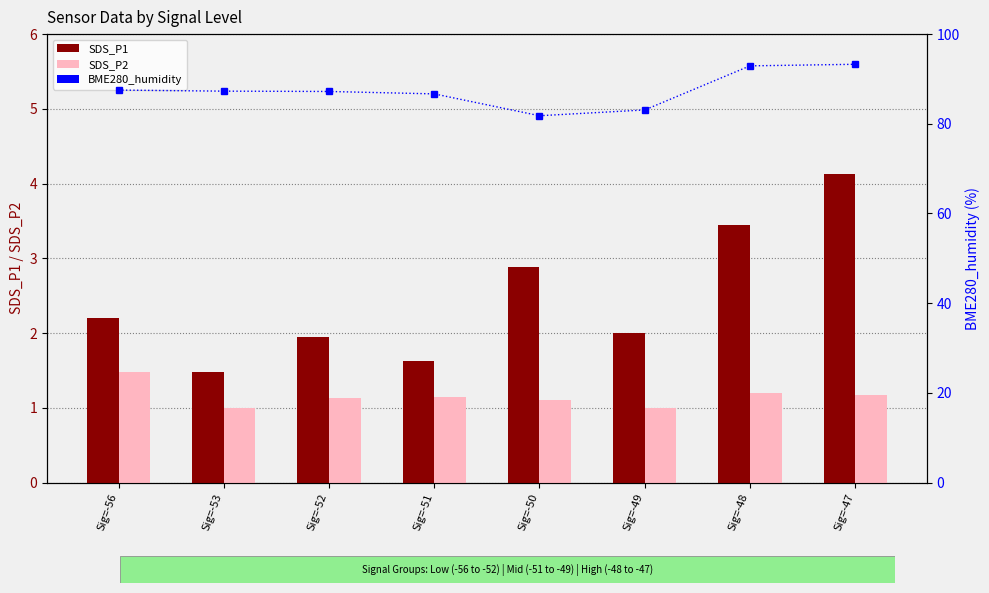

How many groups of bars are there?

8